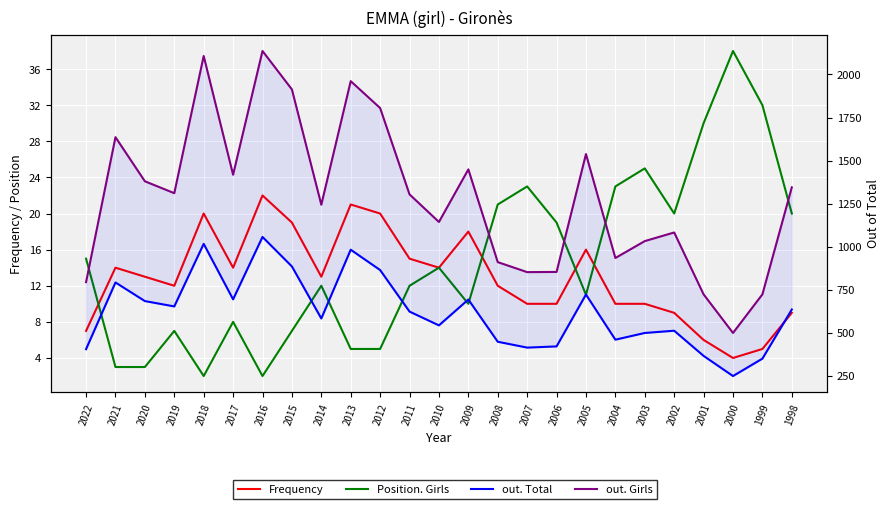

The value of out. Girls at 2014 is 1244. True or false?

True